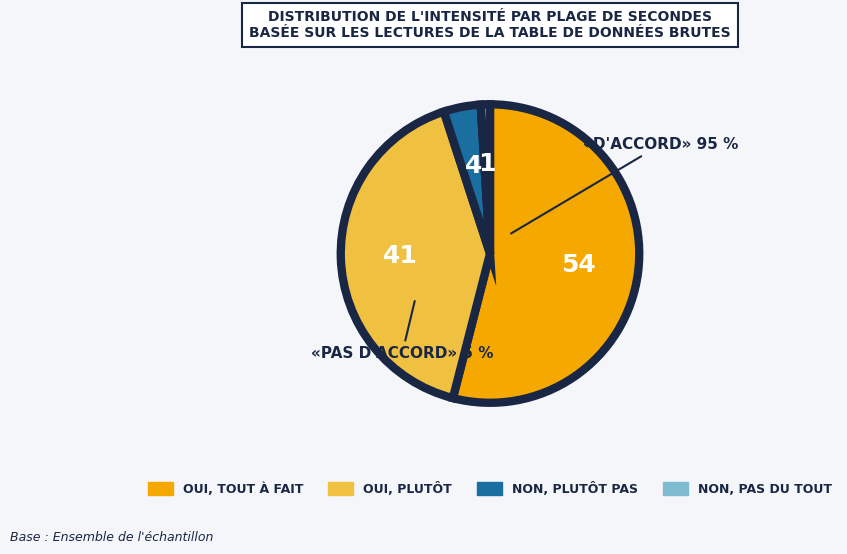

Is there a majority slice in this chart?

Yes